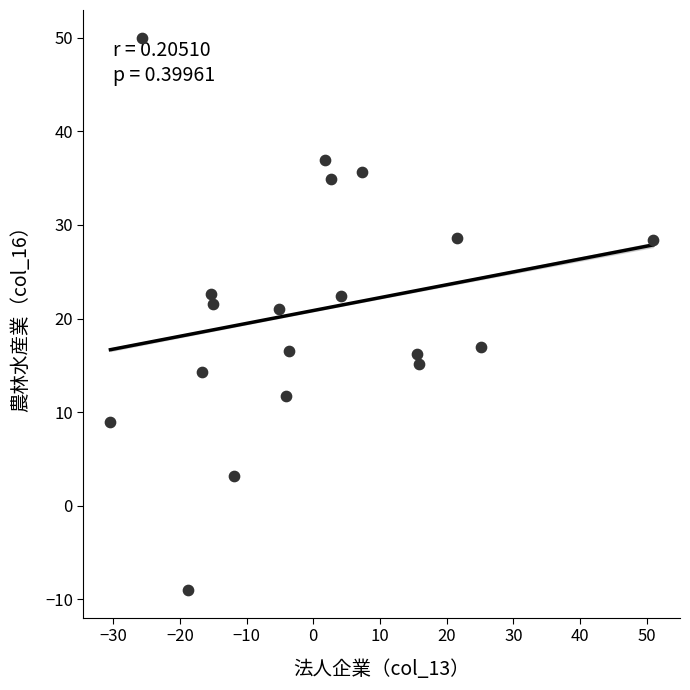

What is the range of Y values (max minus min)?

59.0